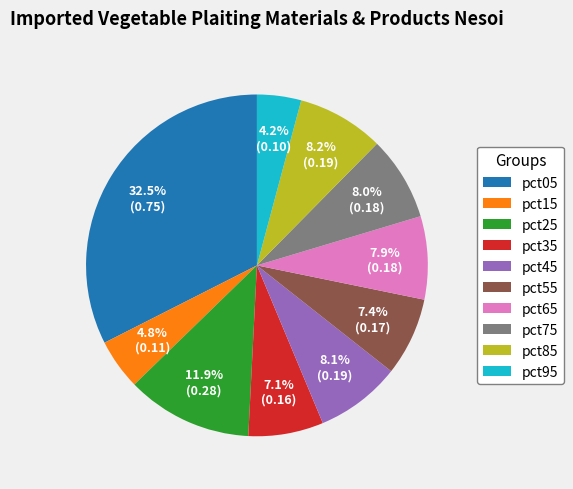

What is the largest slice in the pie chart?

pct05